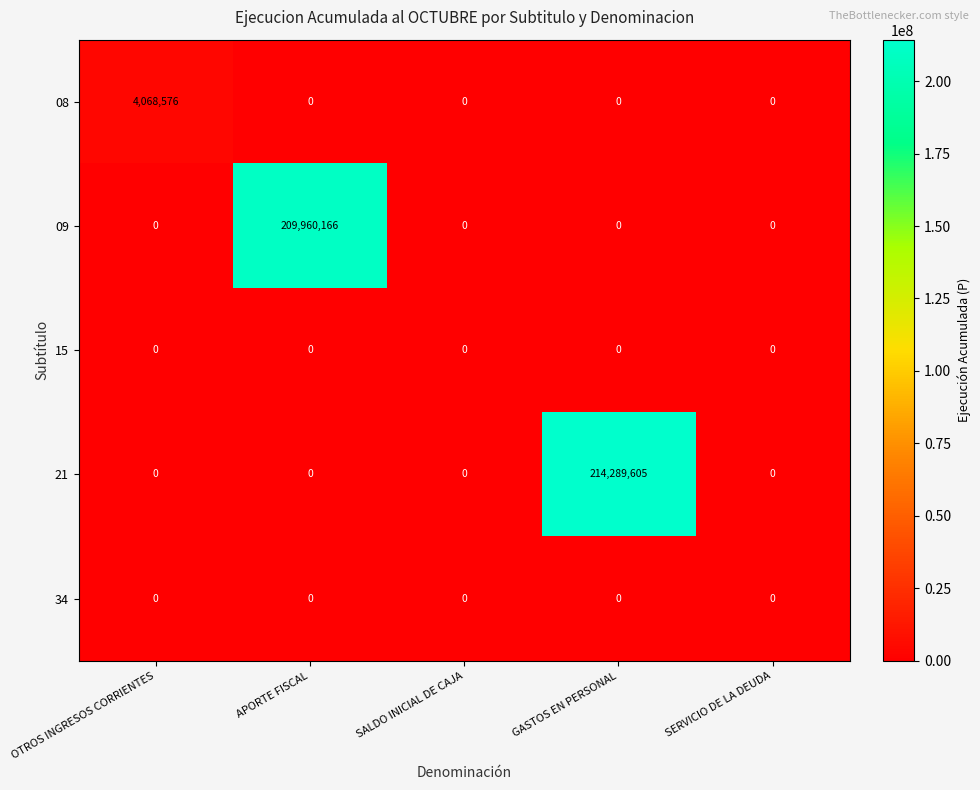

At which category is the sum across all series the highest?

GASTOS EN PERSONAL